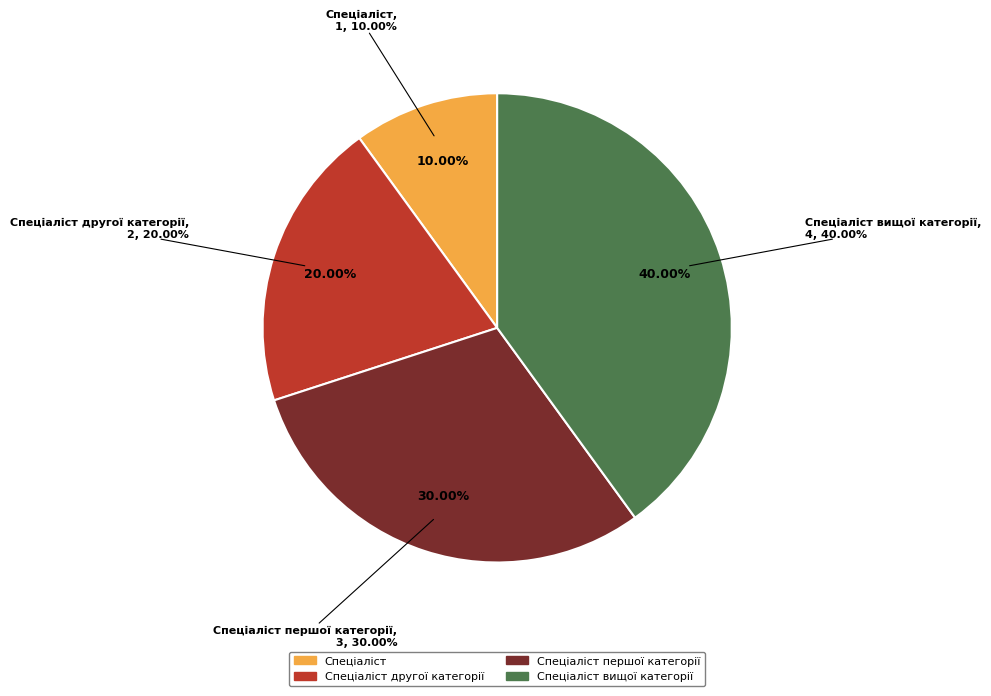

To the nearest percent, what is the difference between the Спеціаліст першої категорії and Спеціаліст другої категорії slice percentages?

10%